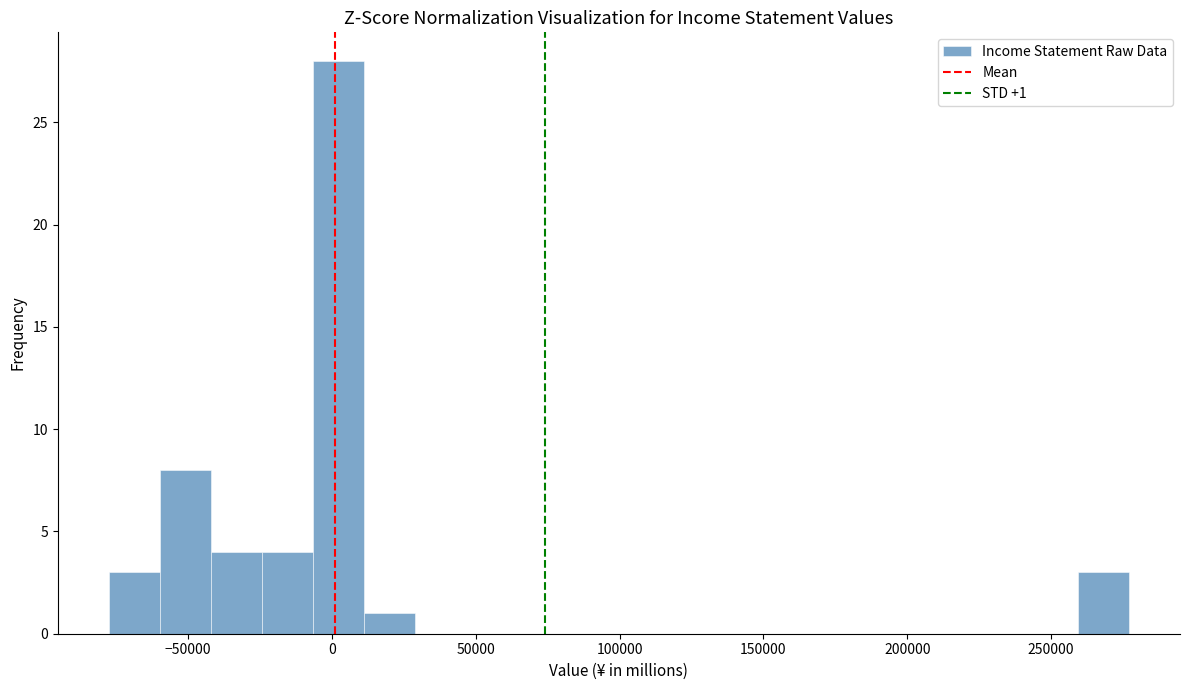

Read against the x-axis, roughly where is the centre of the tallest bar?

0